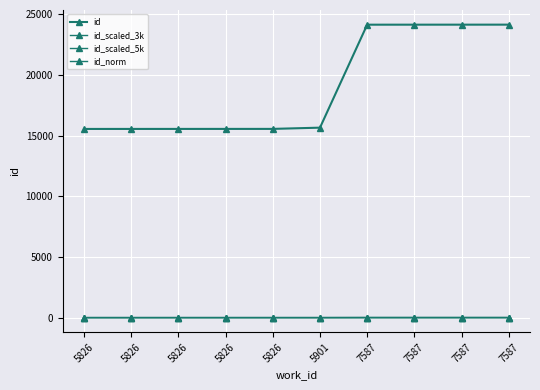

Count the number of categories in the chart.

10